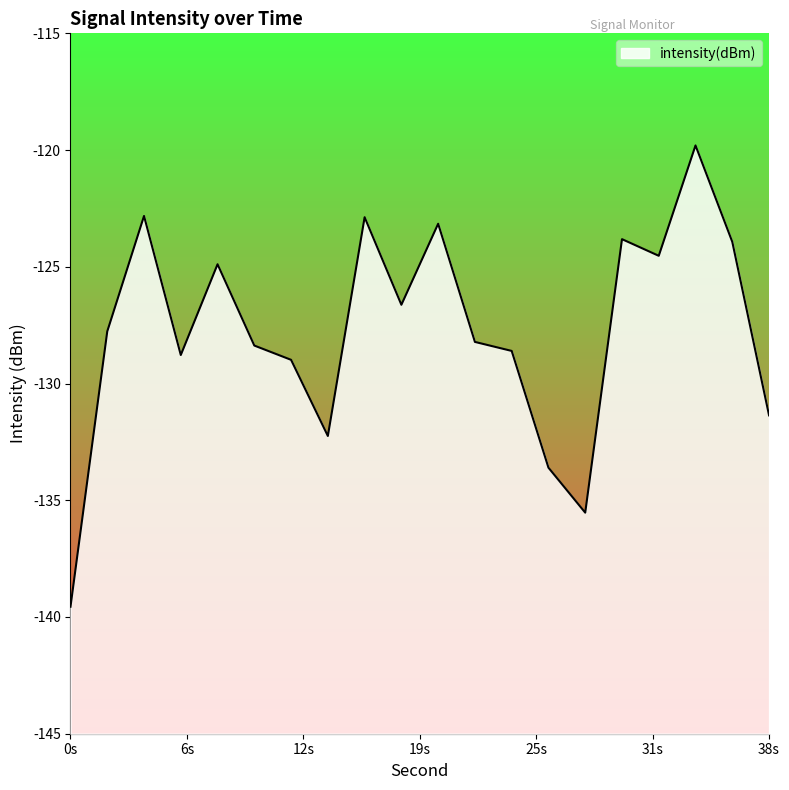

Reading right to left, transcribe all the data shown in this chart.

-131.4	-123.9	-119.8	-124.5	-123.8	-135.5	-133.6	-128.6	-128.2	-123.2	-126.6	-122.9	-132.2	-129.0	-128.4	-124.9	-128.8	-122.8	-127.8	-139.6